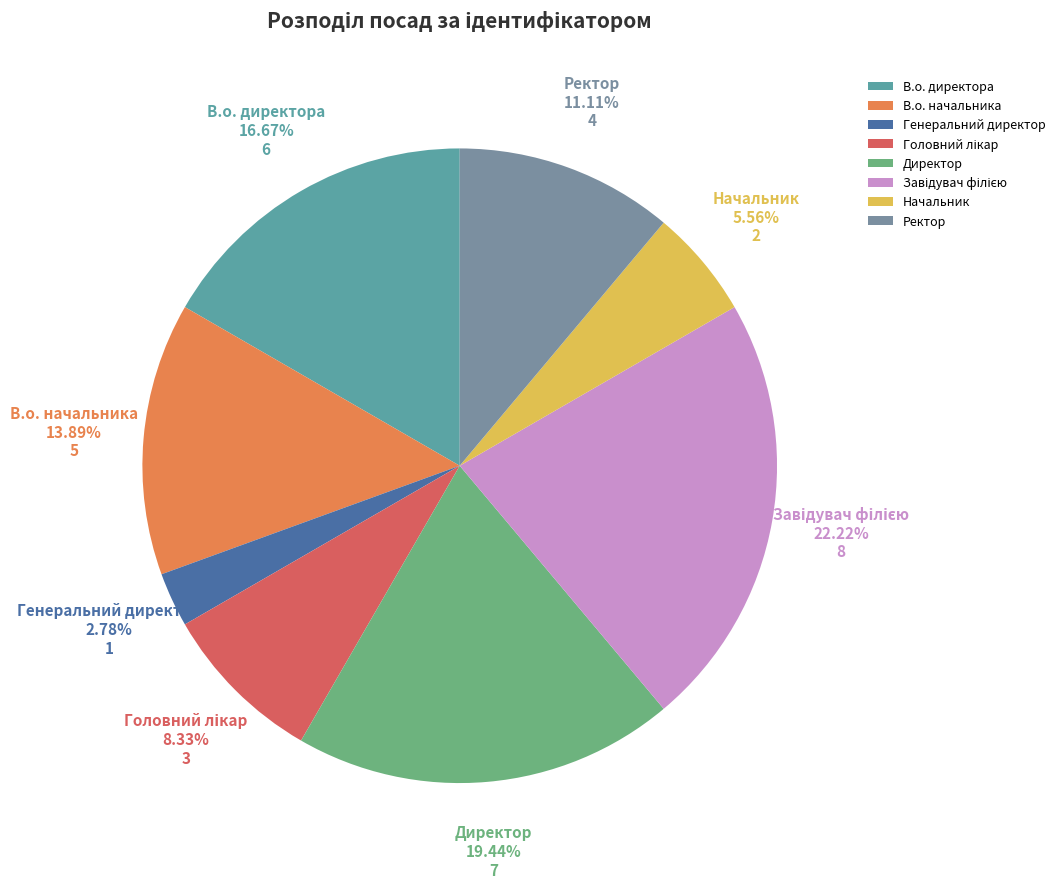

Do Директор and Ректор together represent more than half of the pie?

No